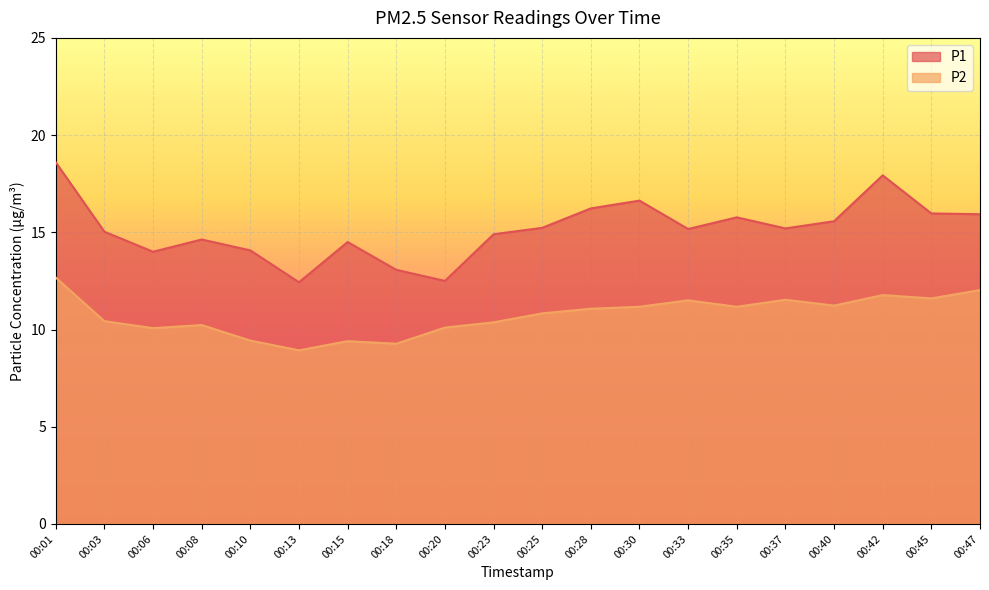

How many lines are shown in the chart?

2